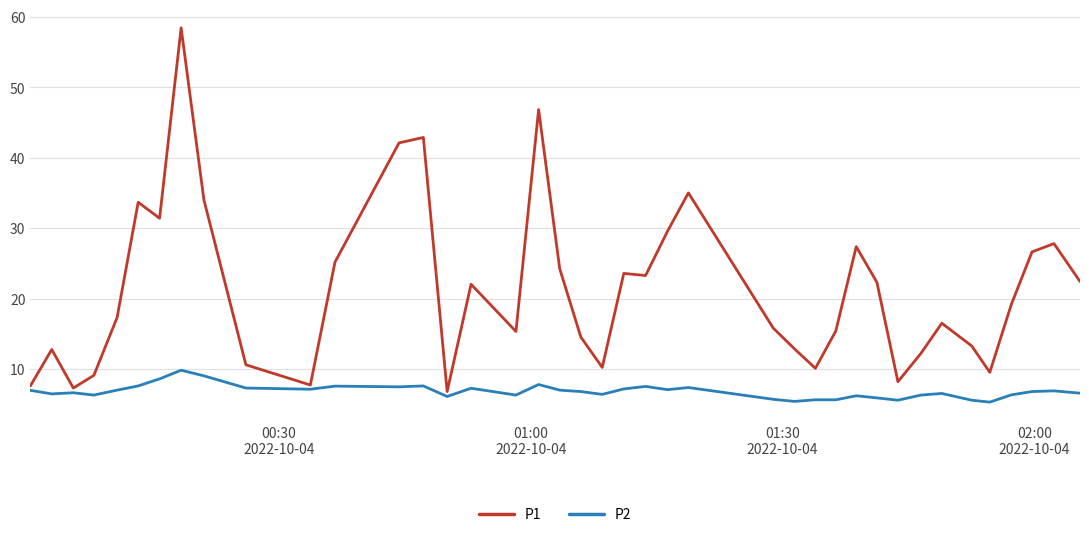

Which series has the largest total across all categories?

P1